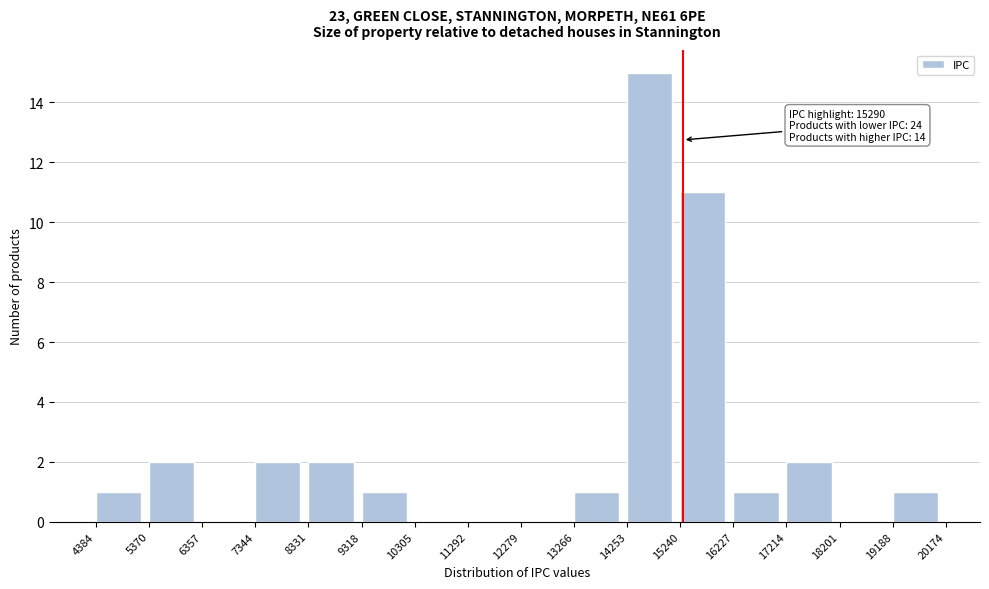

Which range on the x-axis has the tallest bar?

14253 to 15240